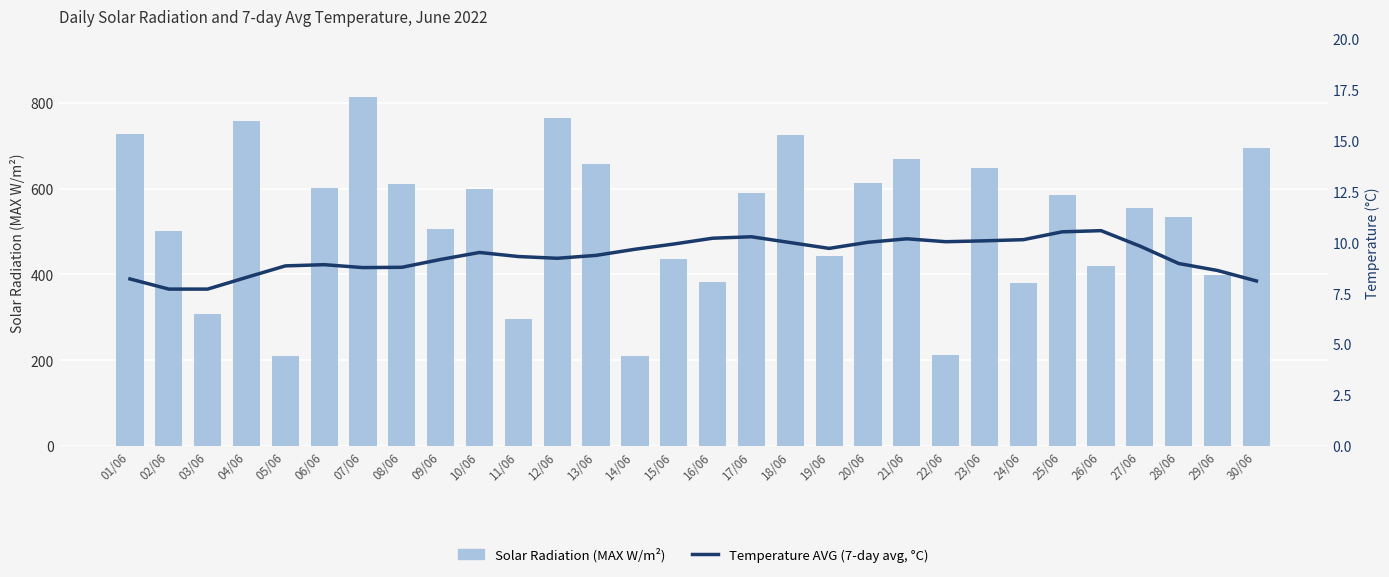

What is the sum of all Temperature AVG (7-day avg, °C) values?

280.4